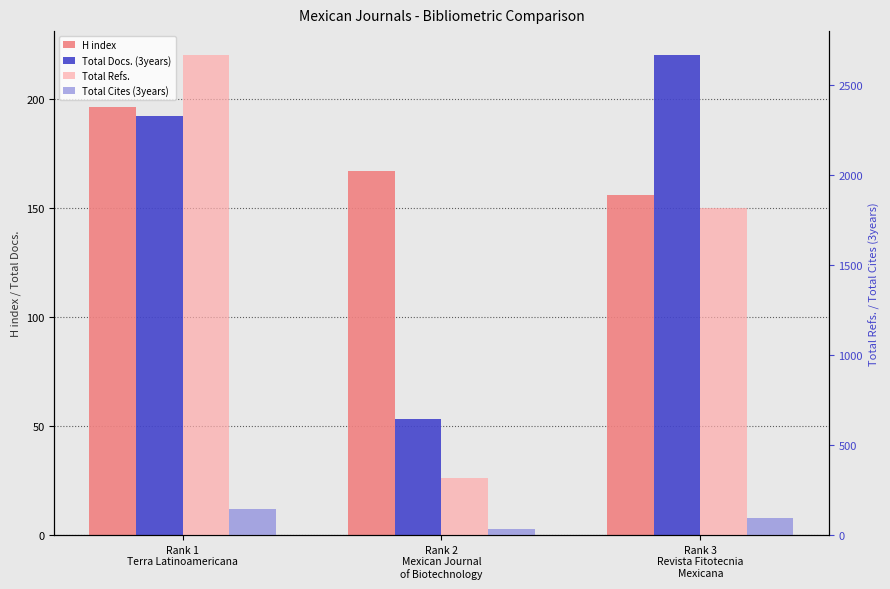

Does the chart contain stacked bars?

No